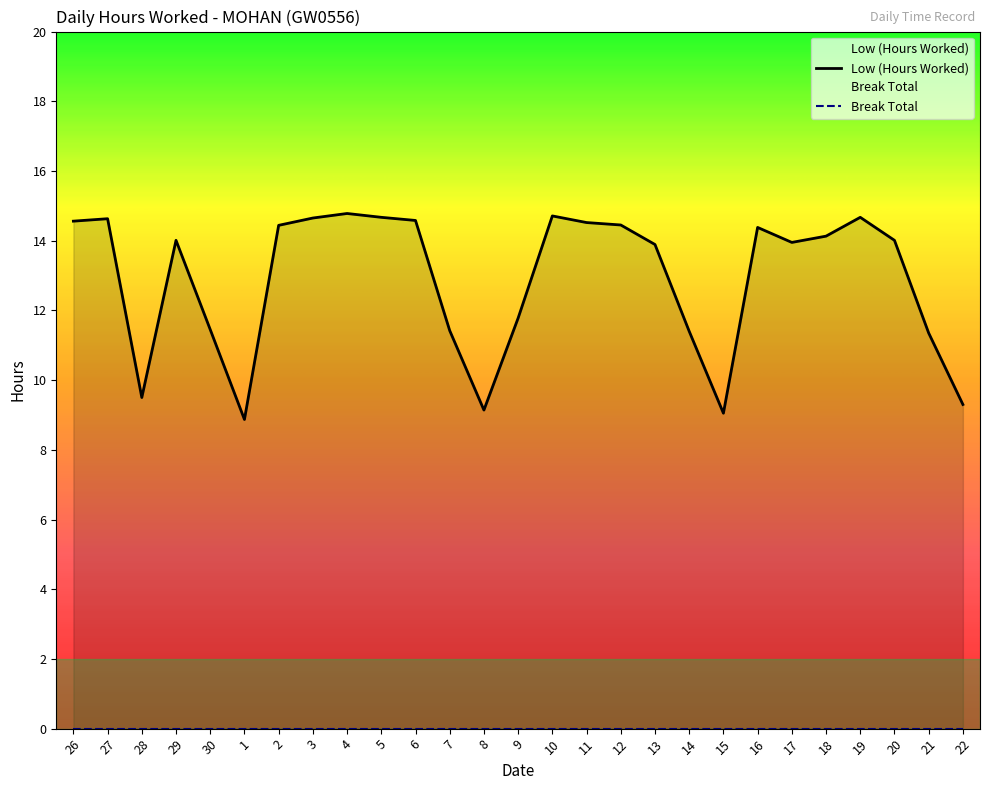

Which category has the highest value across all series?

4